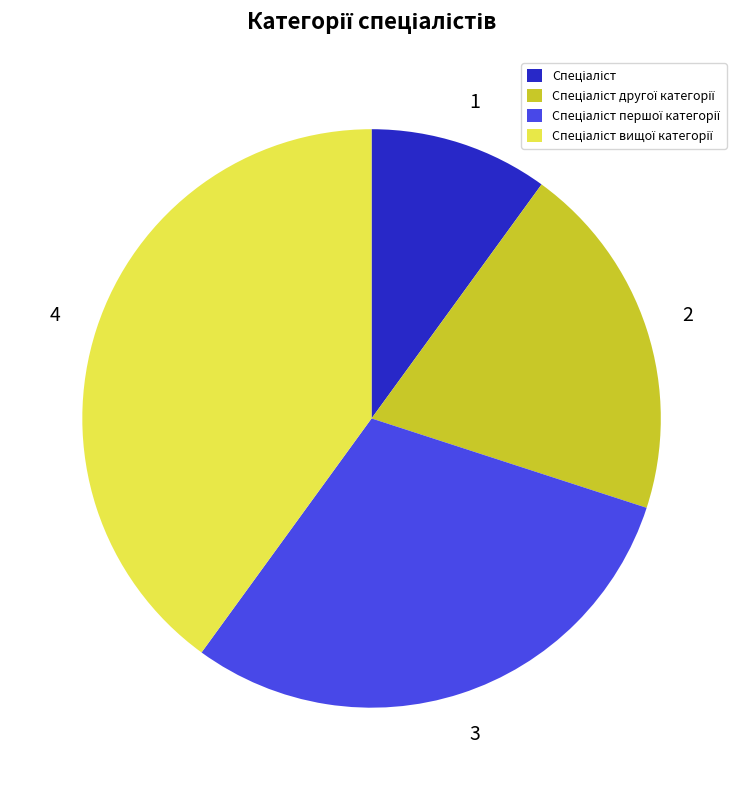

Does any single category account for the majority?

No